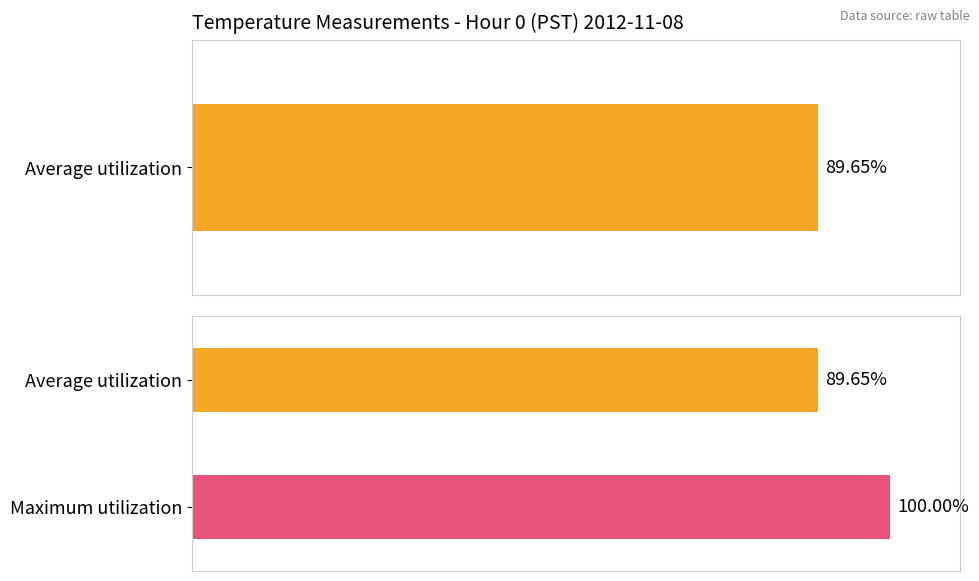

Count the number of data series in this chart.

2